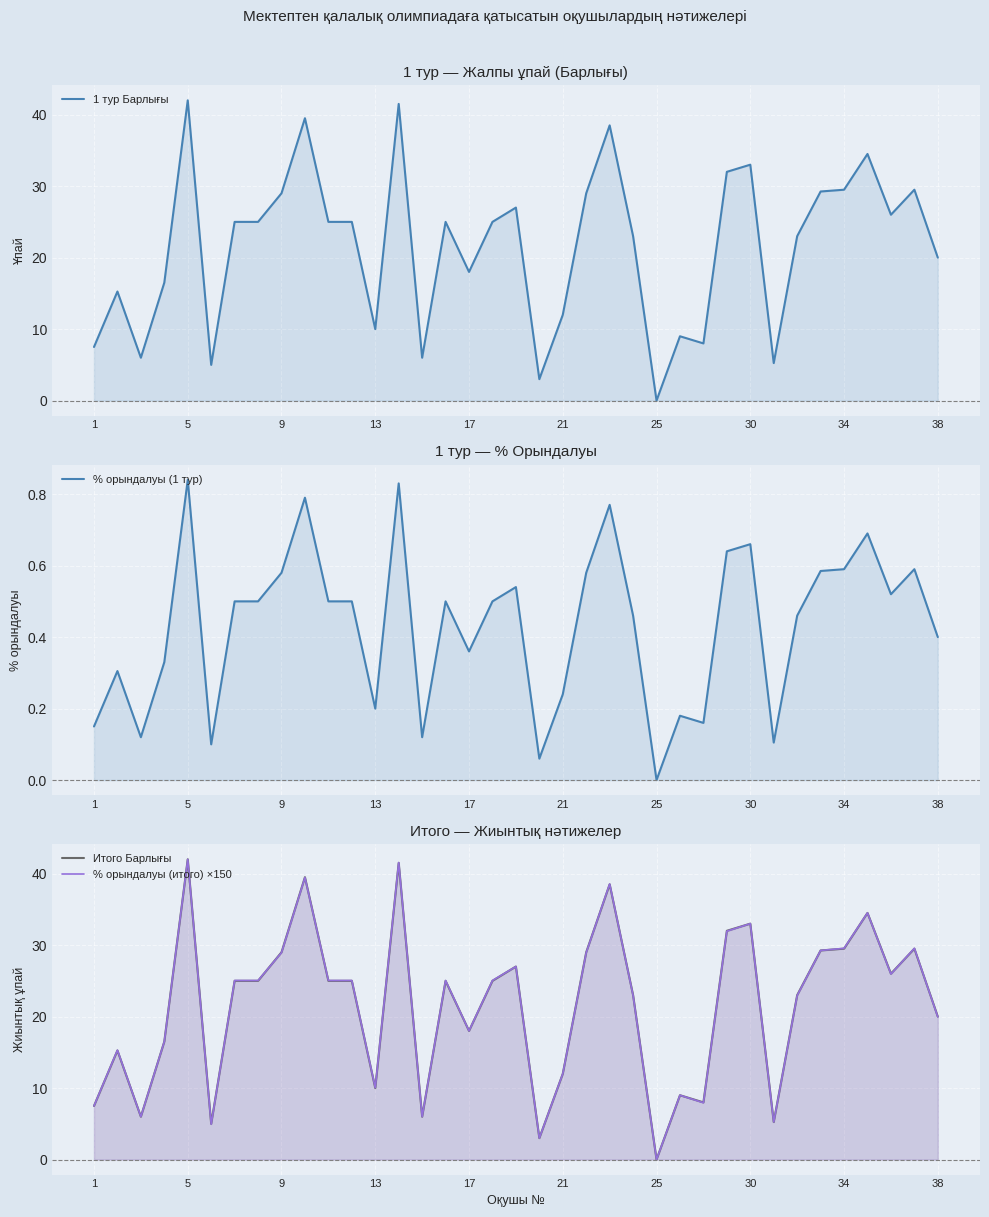

Where do 1 тур Барлығы and % орындалуы (итого) ×150 first cross each other?

17 and 21